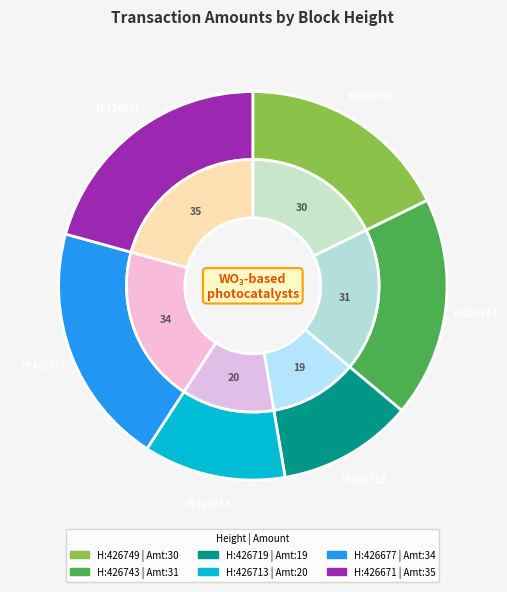

True or false: 426677 accounts for 20% of the total.

True